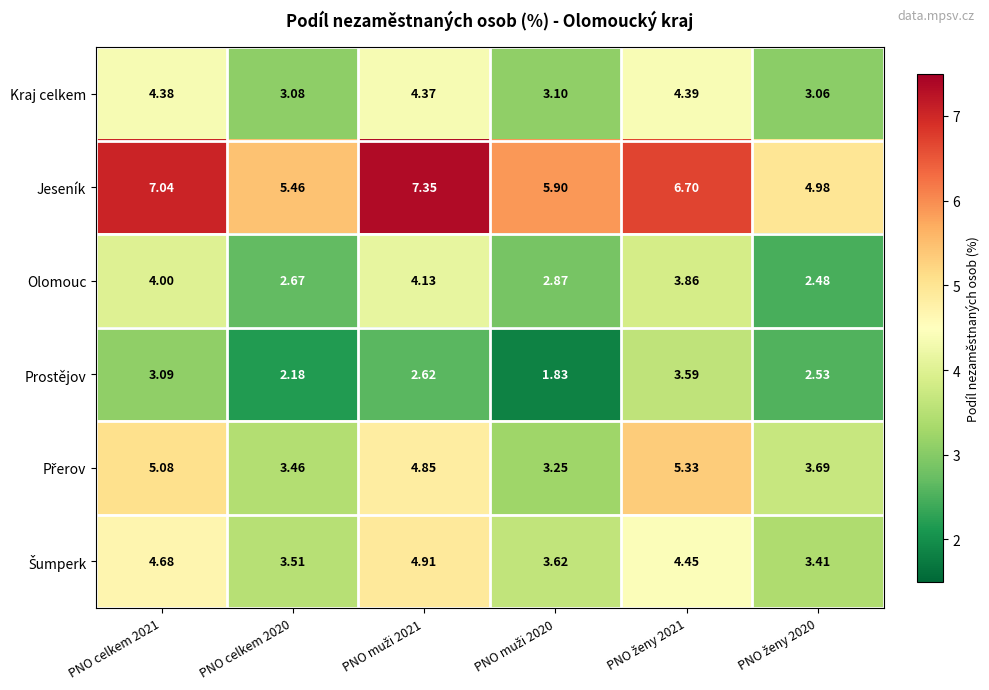

Which series has the largest range (max minus min)?

Jeseník